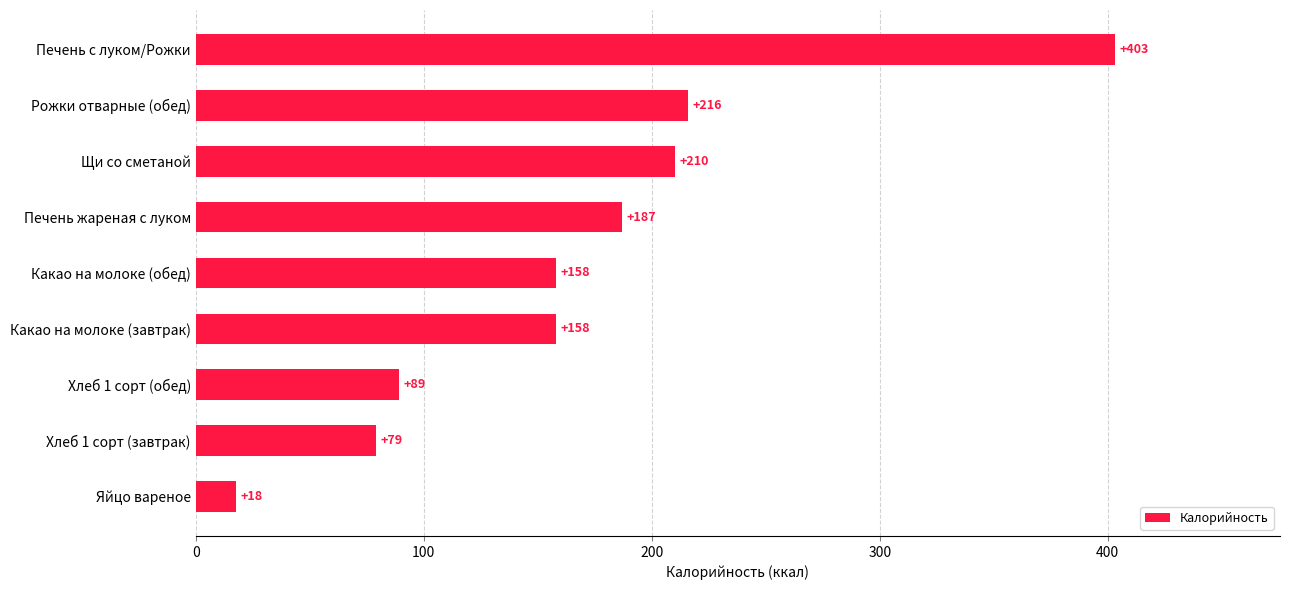

What is the difference between the maximum and minimum values?

385.4